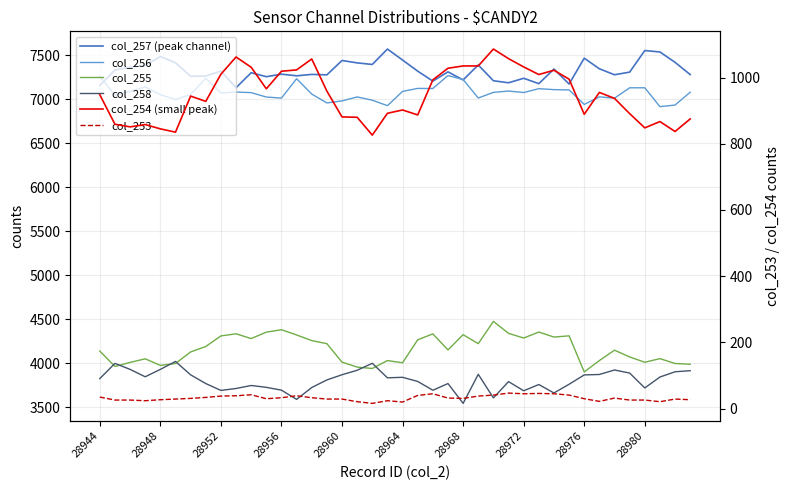

The col_254 (small peak) series shows 891 at 35. True or false?

True